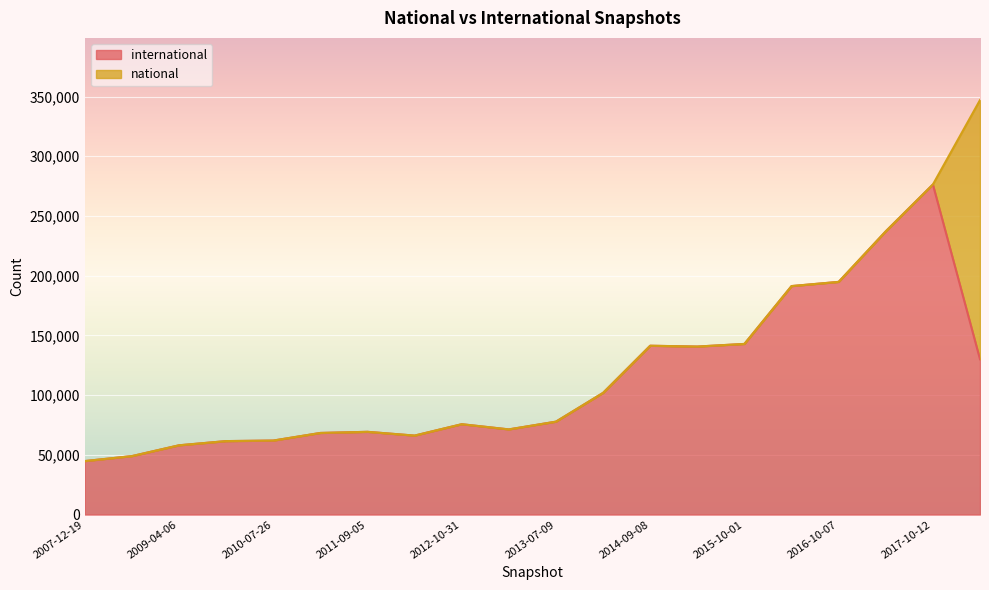

Reading left to right, transcribe all the data shown in this chart.

44782	48945	57999	61517	61961	68335	69279	66128	75654	71315	77802	101901	141370	140678	142885	191322	194844	237179	276388	130026